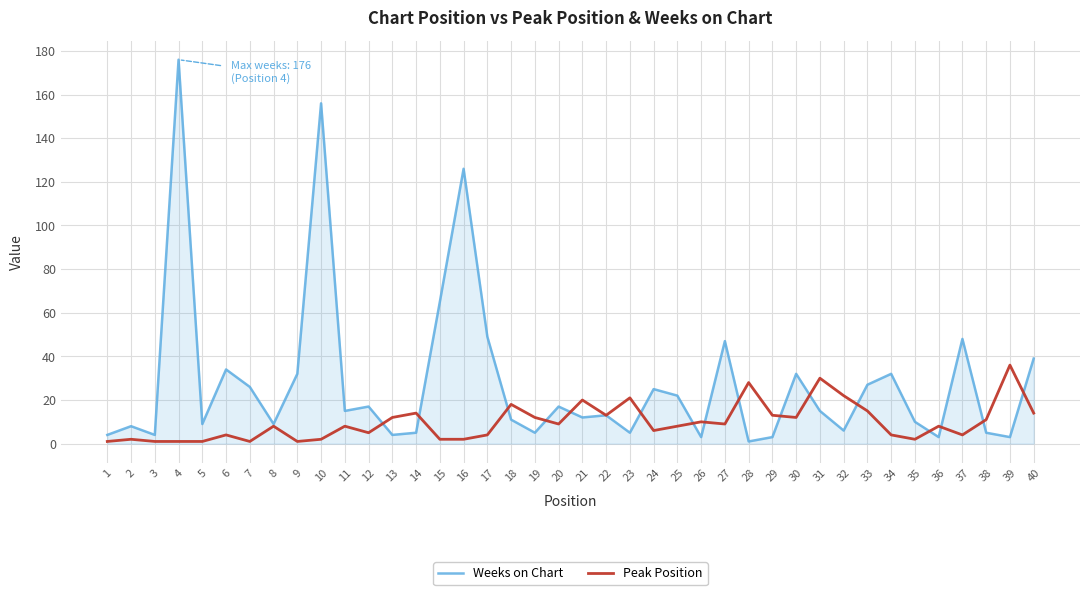

Which series ends up on top after the final intersection of Weeks on Chart and Peak Position?

Weeks on Chart